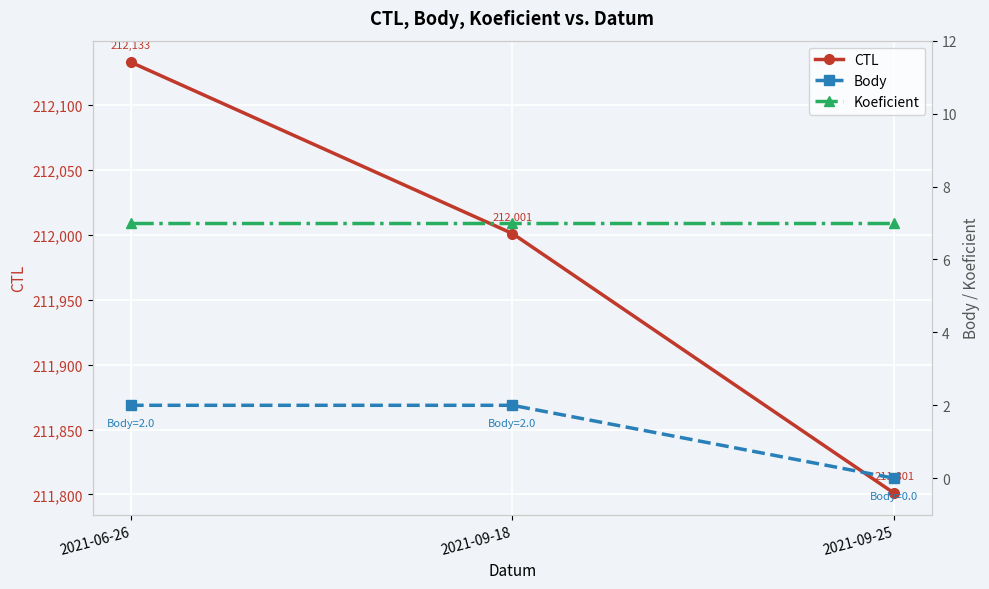

What is the difference between the CTL values at 2021-09-25 and 2021-06-26?

332